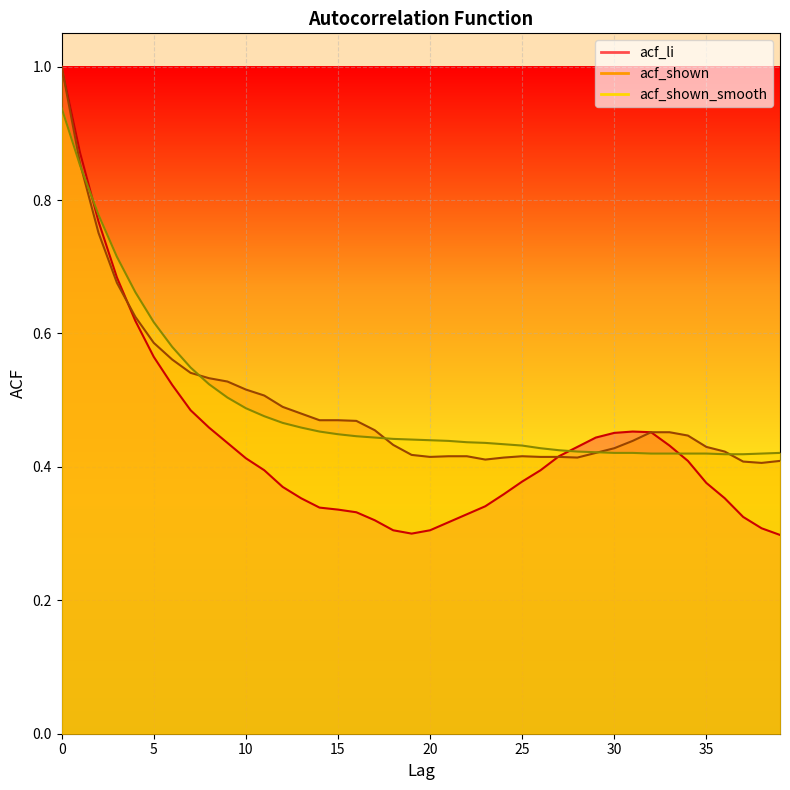

What is the sum of the acf_shown_smooth values at 2 and 15?

1.2